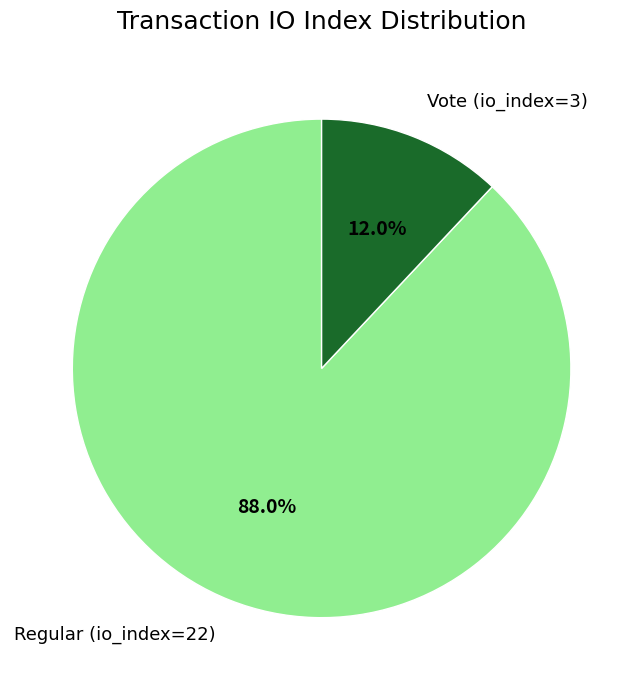

Between Regular (io_index=22) and Vote (io_index=3), which is larger?

Regular (io_index=22)